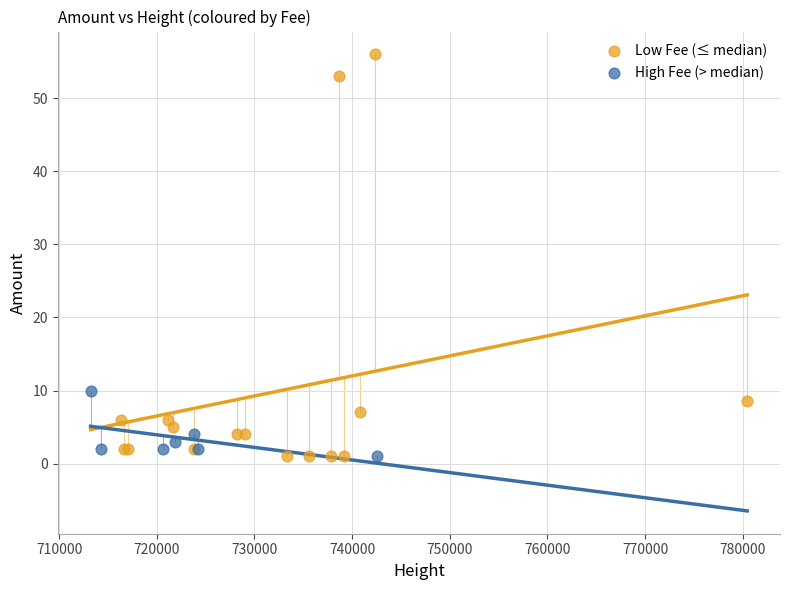

Which series reaches the maximum Y coordinate?

Low Fee (≤ median)